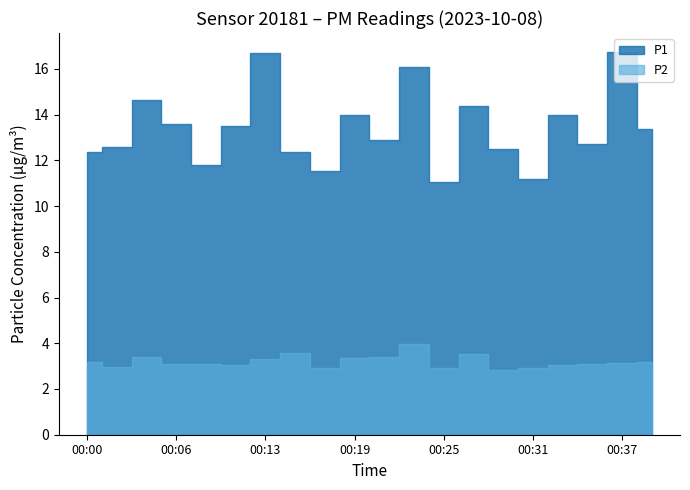

Reading right to left, list all the values displayed in this chart.

P1: 00:39=13.4	00:37=16.7	00:35=12.7	00:33=14.0	00:31=11.2	00:29=12.5	00:27=14.4	00:25=11.0	00:23=16.1	00:21=12.9	00:19=14.0	00:17=11.5	00:15=12.4	00:13=16.7	00:10=13.5	00:08=11.8	00:06=13.6	00:04=14.6	00:02=12.6	00:00=12.4
P2: 00:39=3.2	00:37=3.1	00:35=3.1	00:33=3.0	00:31=2.9	00:29=2.8	00:27=3.5	00:25=2.9	00:23=4.0	00:21=3.4	00:19=3.4	00:17=2.9	00:15=3.6	00:13=3.3	00:10=3.1	00:08=3.1	00:06=3.1	00:04=3.4	00:02=3.0	00:00=3.2